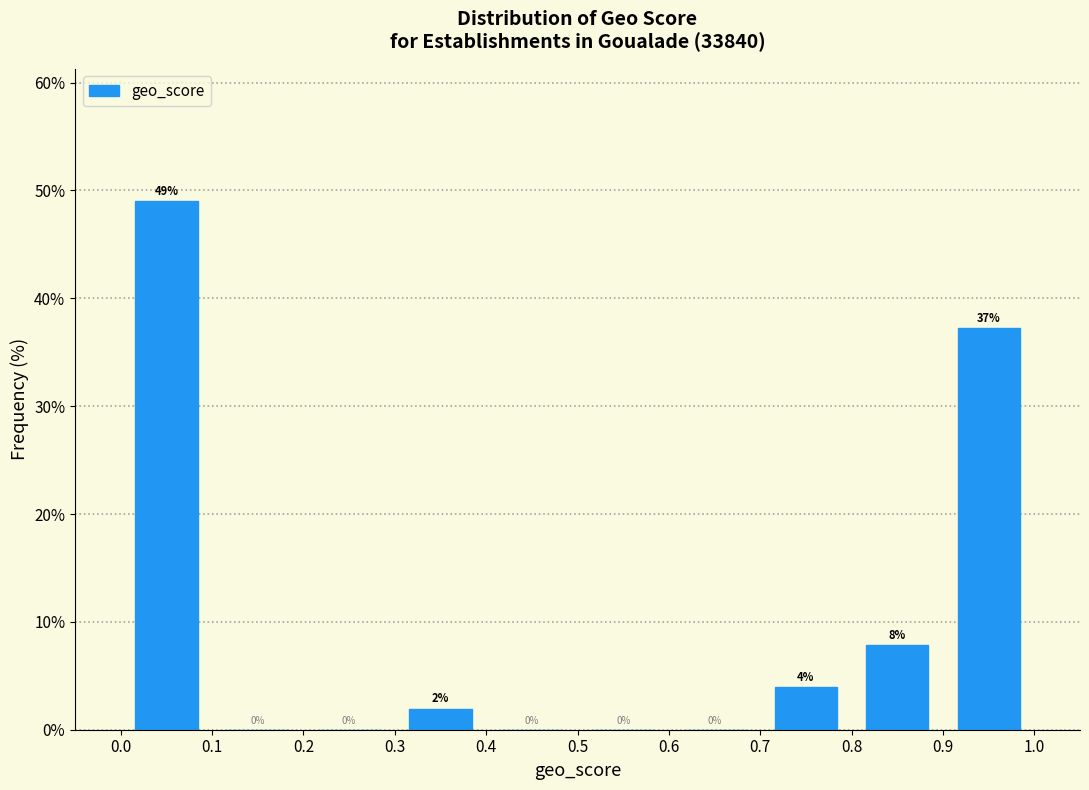

Over which range of the x-axis is the bar tallest?

0.0 to 0.1